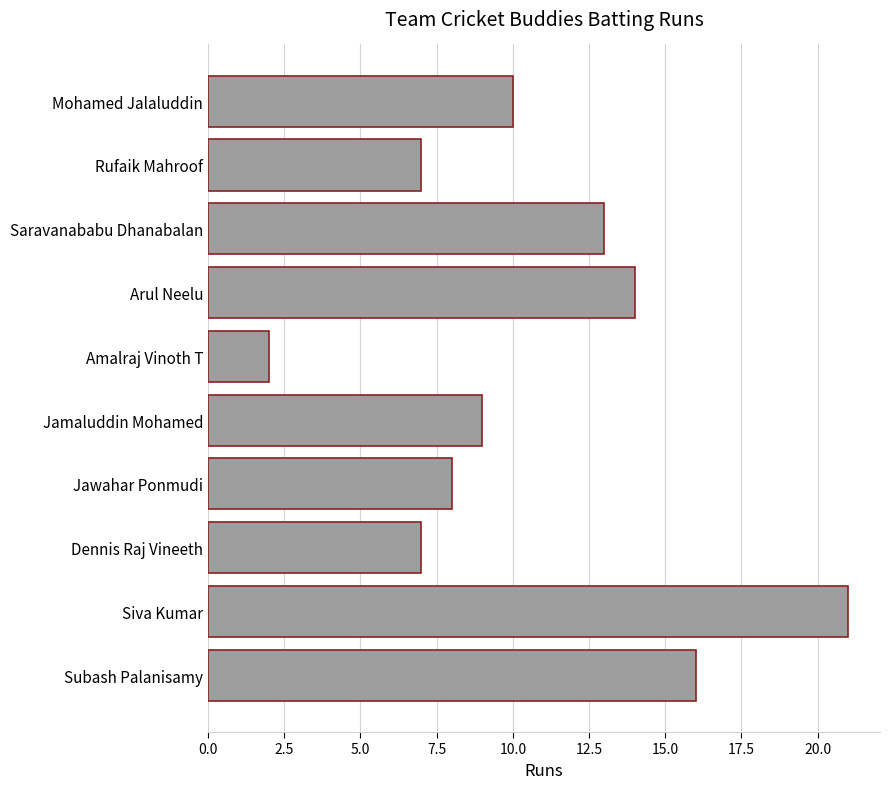

The chart shows a value of 7 at Arul Neelu. True or false?

False